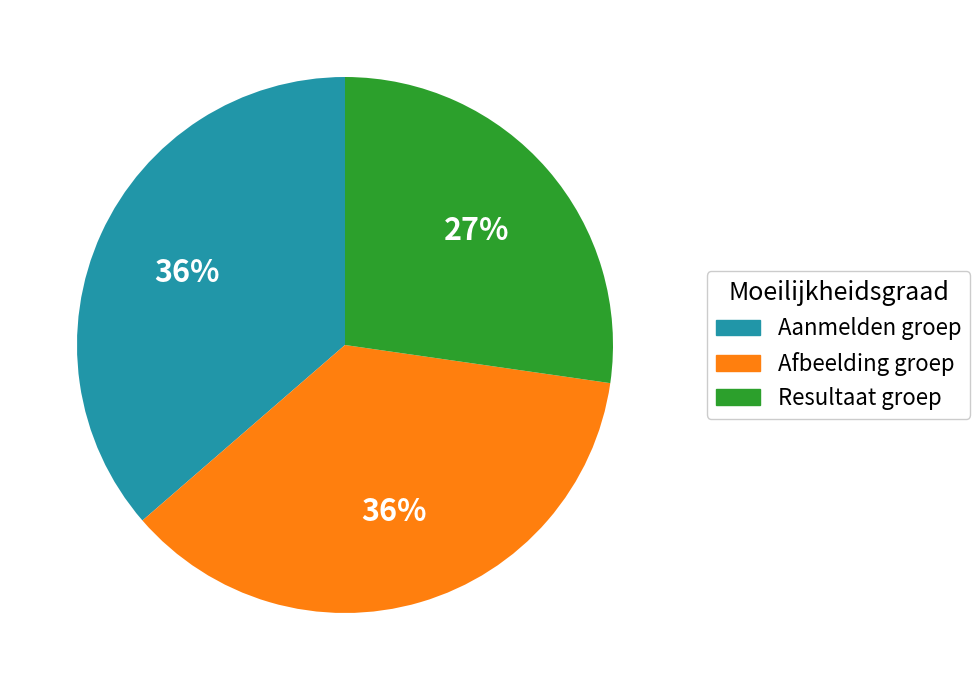

How many slices are in this pie chart?

3